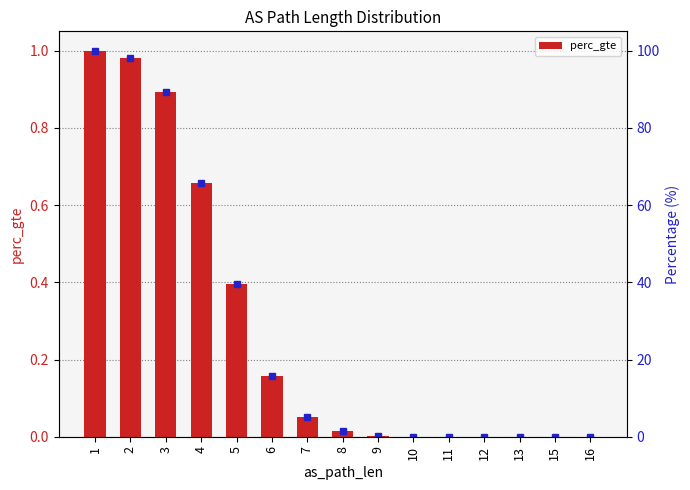

Reading left to right, transcribe all the data shown in this chart.

1=1.0	2=1.0	3=0.9	4=0.7	5=0.4	6=0.2	7=0.1	8=0.0	9=0.0	10=0.0	11=0.0	12=0.0	13=0.0	15=0.0	16=0.0